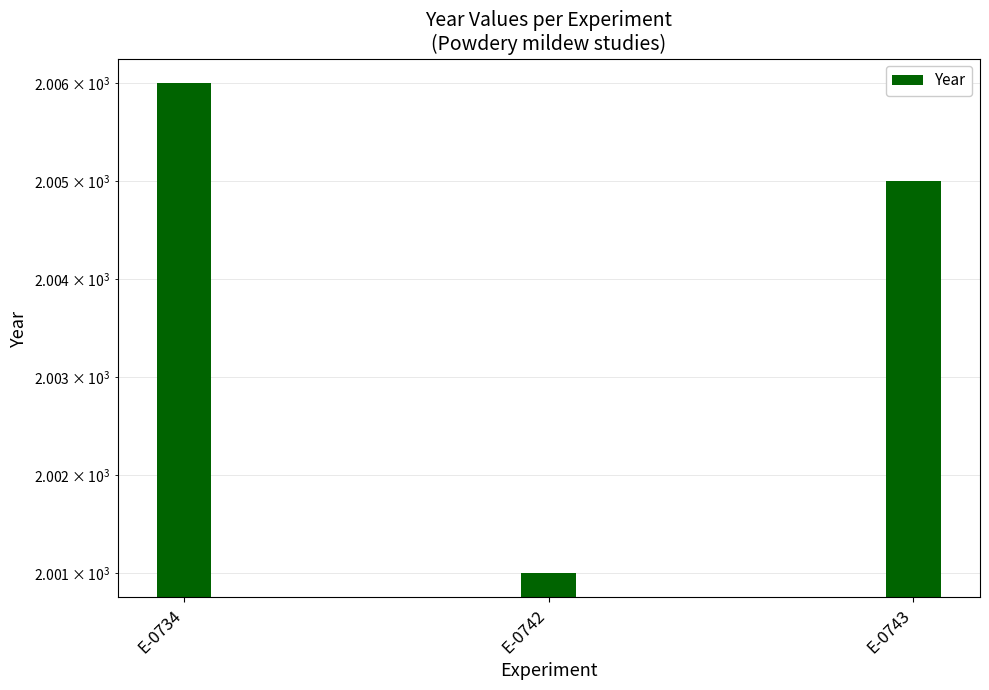

Count the number of data series in this chart.

1